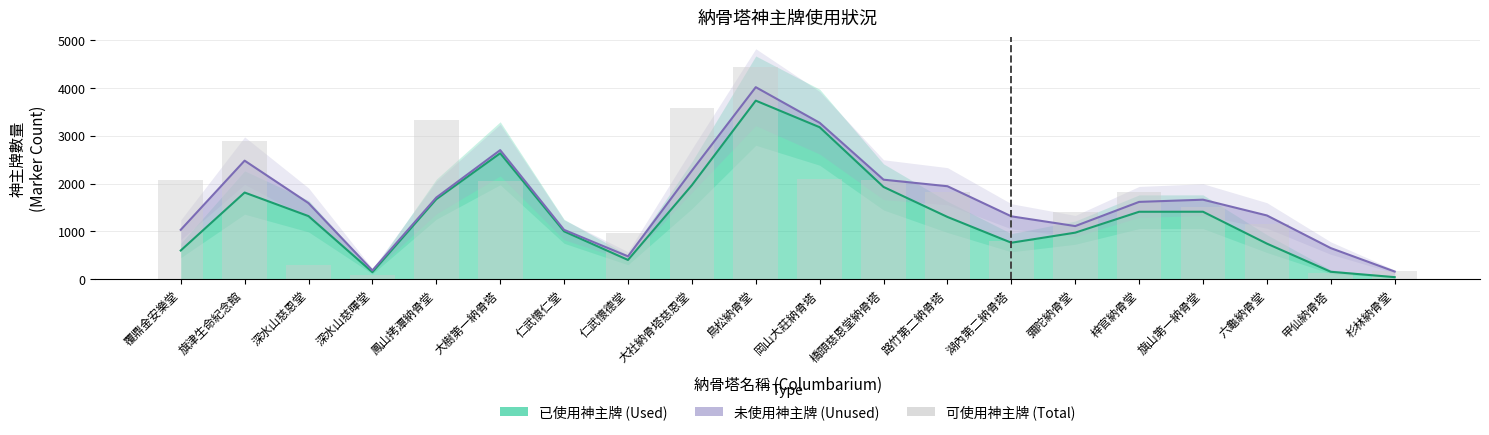

At which label is the value closest to 2223?

岡山大莊納骨塔